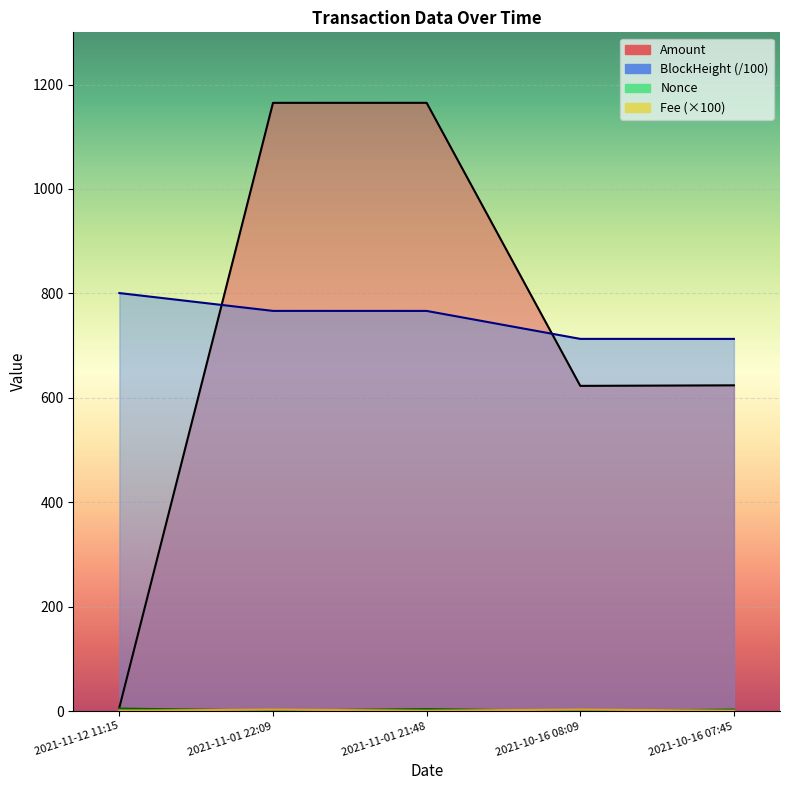

What is the value of the BlockHeight point at the 1st from the left?

800.7